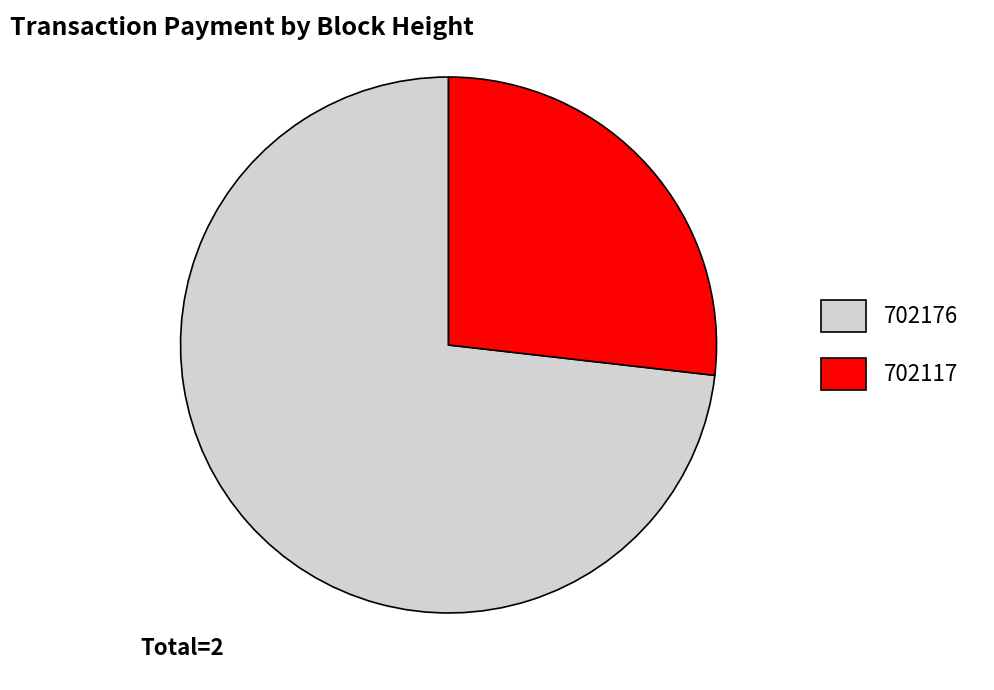

Is it true that 702117 is 14% of the pie?

False